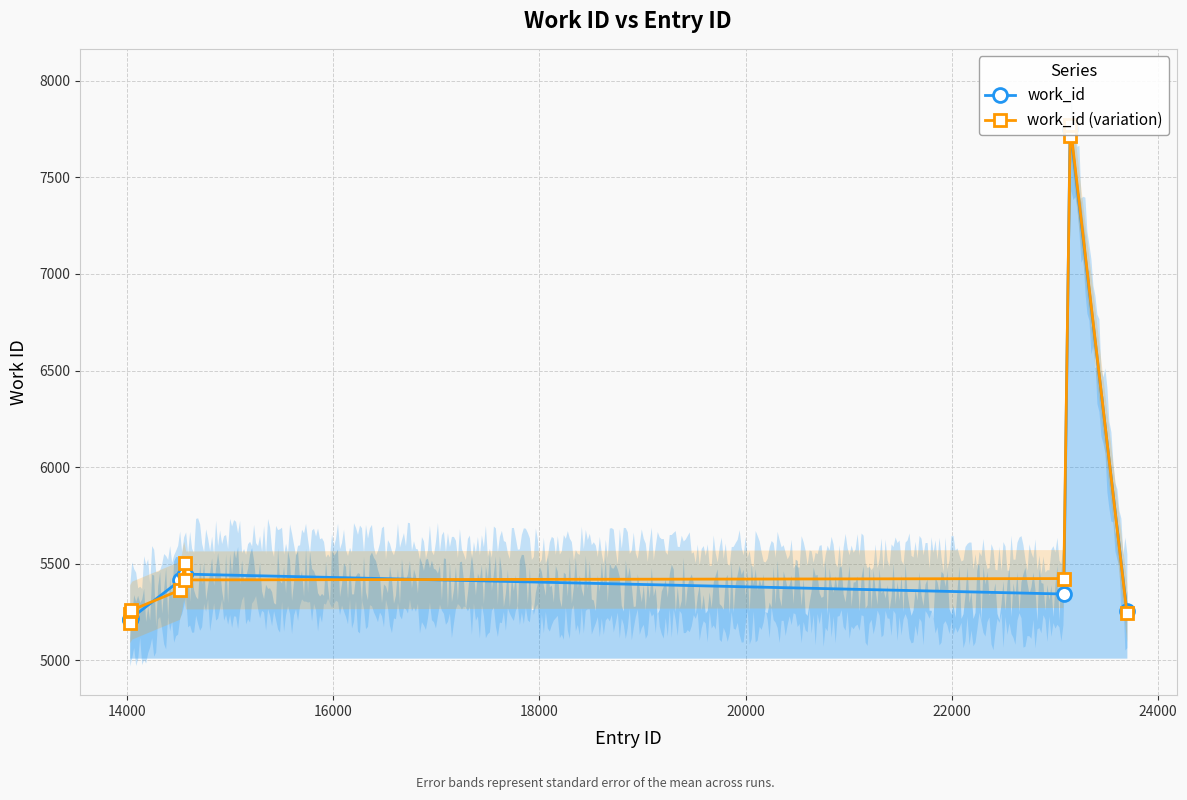

Which series has the widest spread of values?

work_id (variation)